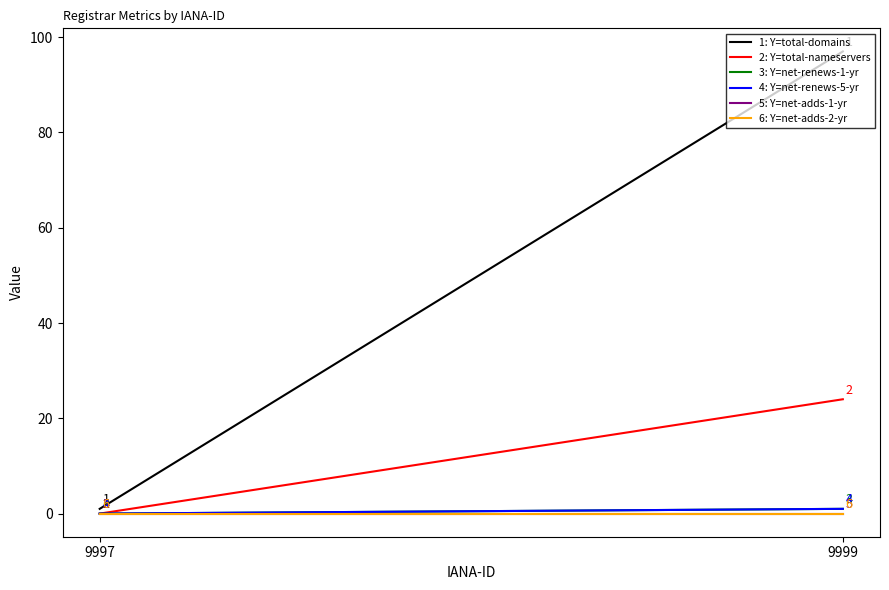

What are all the series names shown in the legend?

total-domains, total-nameservers, net-renews-1-yr, net-renews-5-yr, net-adds-1-yr, net-adds-2-yr